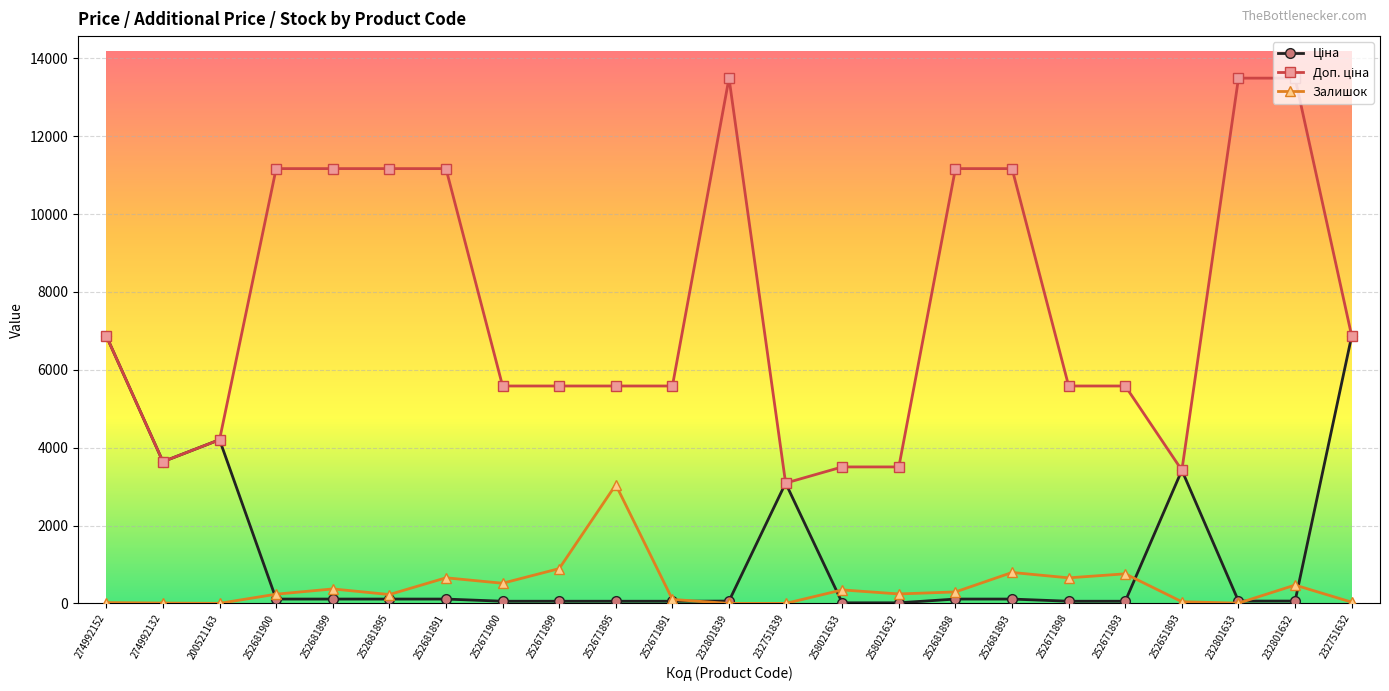

True or false: Залишок has more than 0 interior local peaks.

True